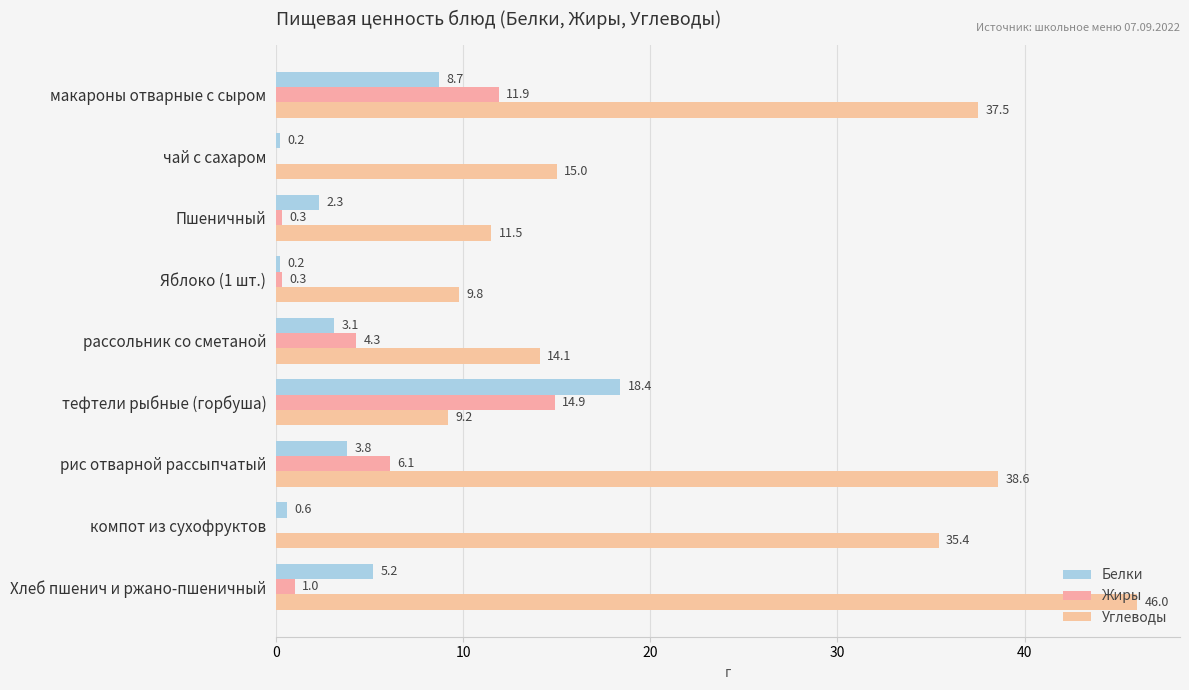

How many distinct data groups are displayed?

3